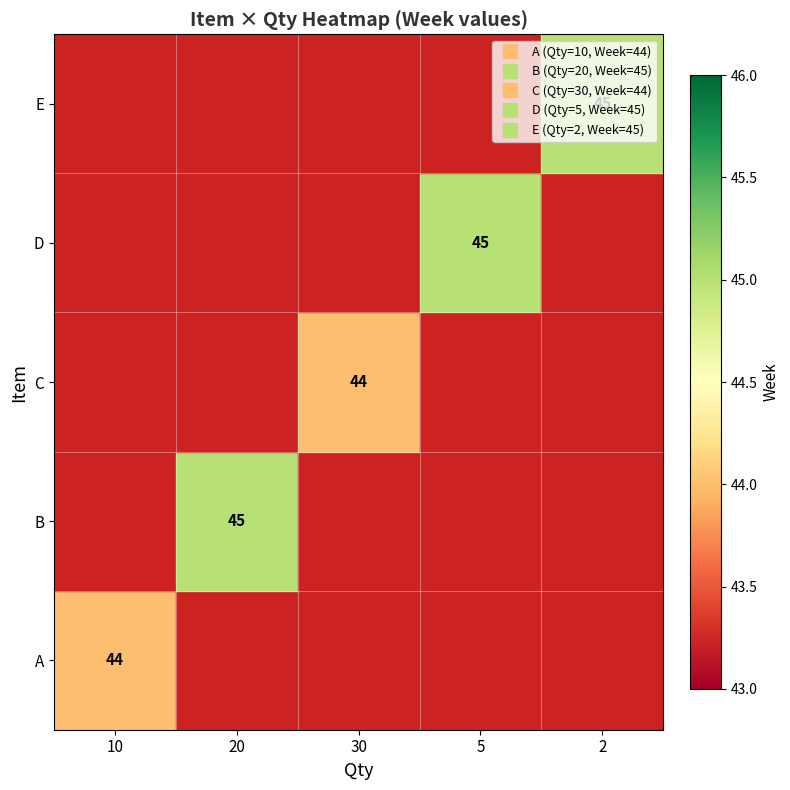

How many distinct data groups are displayed?

5